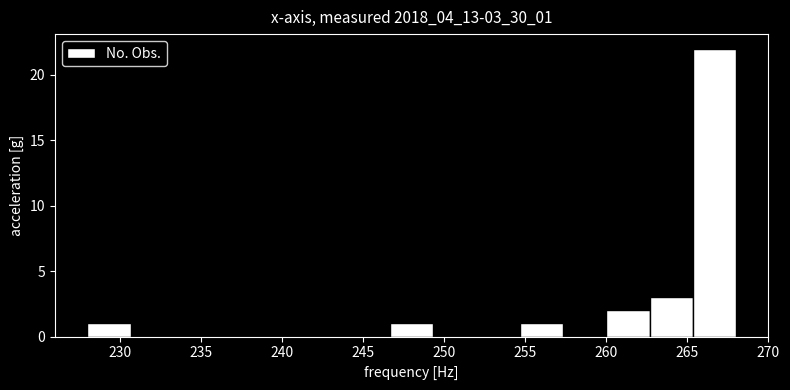

Reading left to right, transcribe this chart: for each bar, give the range it covers on the x-axis and its height. Neither the bar edges nor the heights are printed on the chart, so give them approximately, as read against the axes.

228.0 to 230.5: 1
230.5 to 233.5: 0
233.5 to 236.0: 0
236.0 to 238.5: 0
238.5 to 241.5: 0
241.5 to 244.0: 0
244.0 to 246.5: 0
246.5 to 249.5: 1
249.5 to 252.0: 0
252.0 to 254.5: 0
254.5 to 257.5: 1
257.5 to 260.0: 0
260.0 to 262.5: 2
262.5 to 265.5: 3
265.5 to 268.0: 22